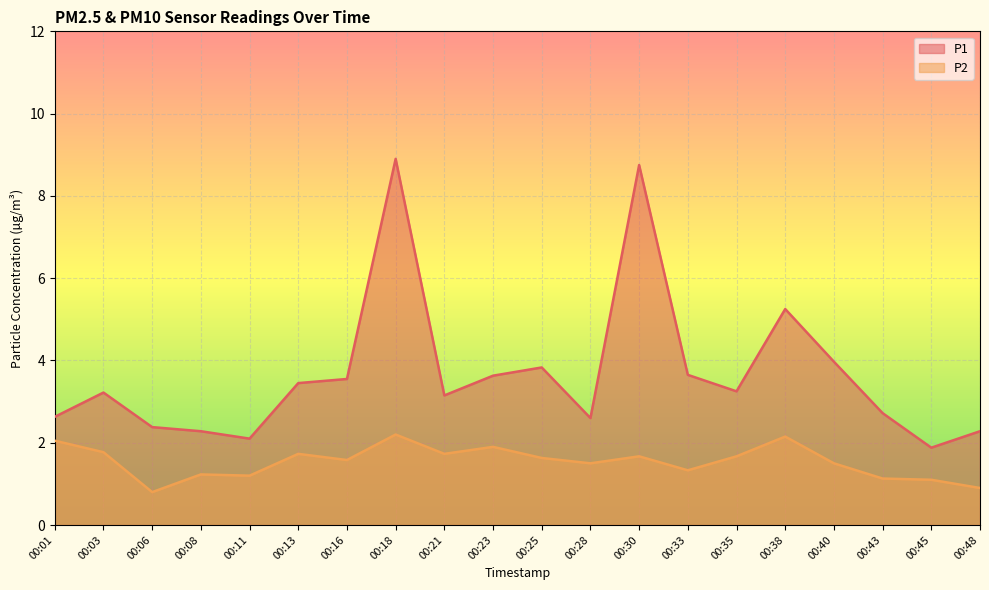

What is the approximate value of P1 at 00:48?

2.3